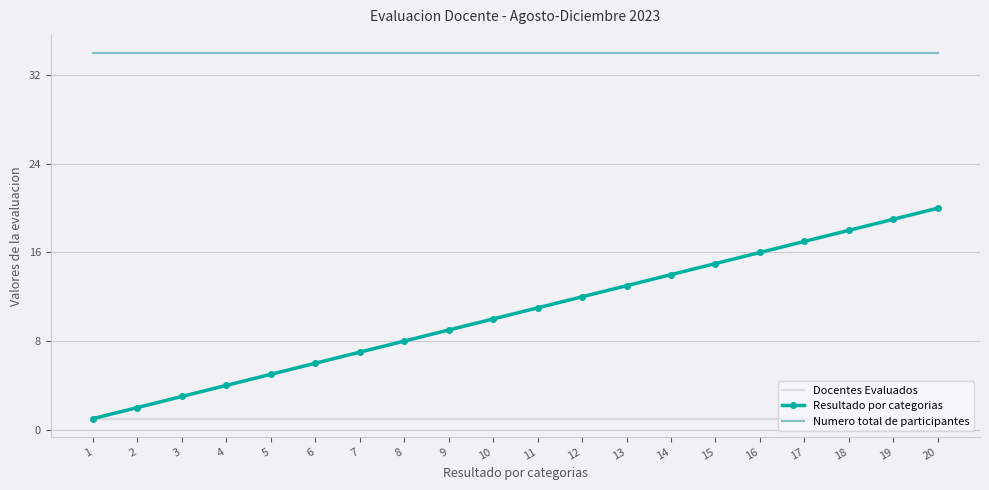

Reading right to left, transcribe all the data shown in this chart.

Docentes Evaluados: 1	1	1	1	1	1	1	1	1	1	1	1	1	1	1	1	1	1	1	1
Resultado por categorias: 20	19	18	17	16	15	14	13	12	11	10	9	8	7	6	5	4	3	2	1
Numero total de participantes: 34	34	34	34	34	34	34	34	34	34	34	34	34	34	34	34	34	34	34	34